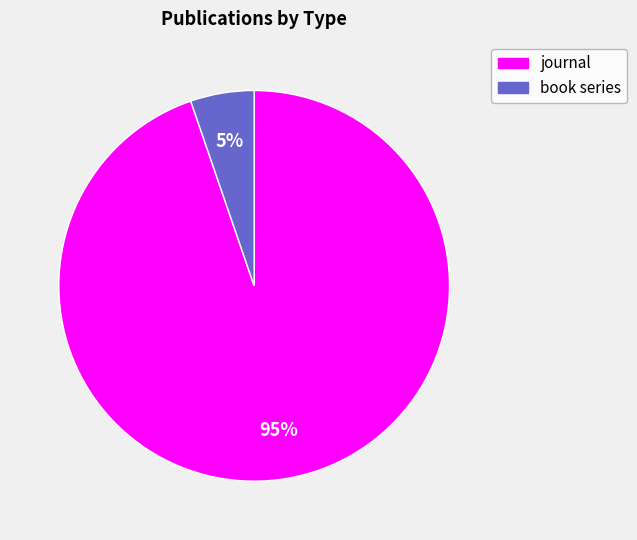

Count the number of slices in the pie.

2